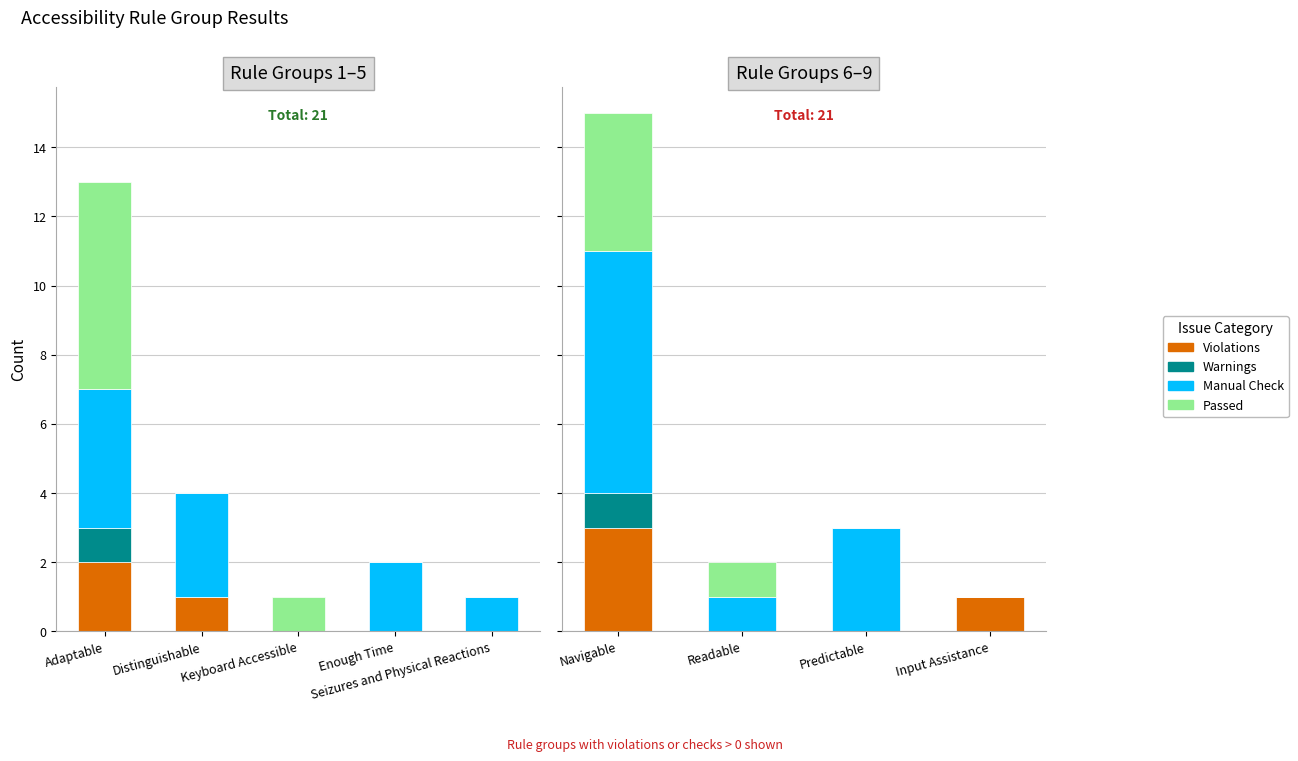

How many series are shown in this chart?

4